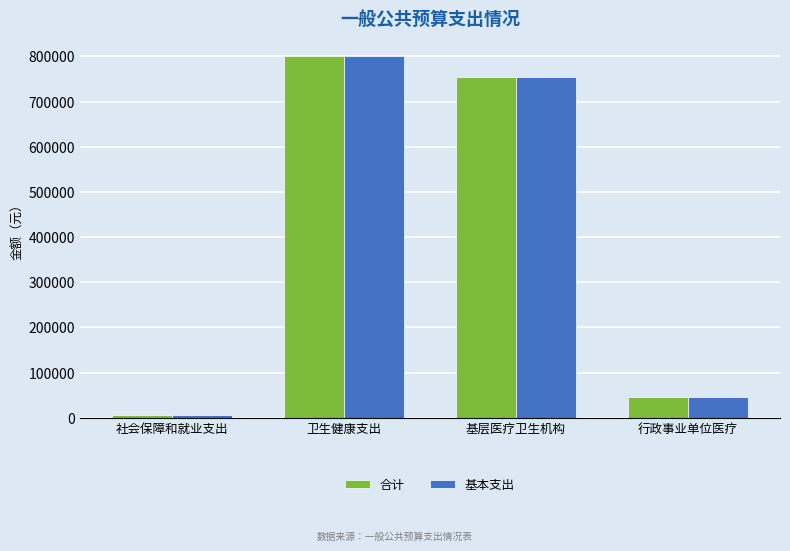

Read the 合计 value at 基层医疗卫生机构.

753403.9